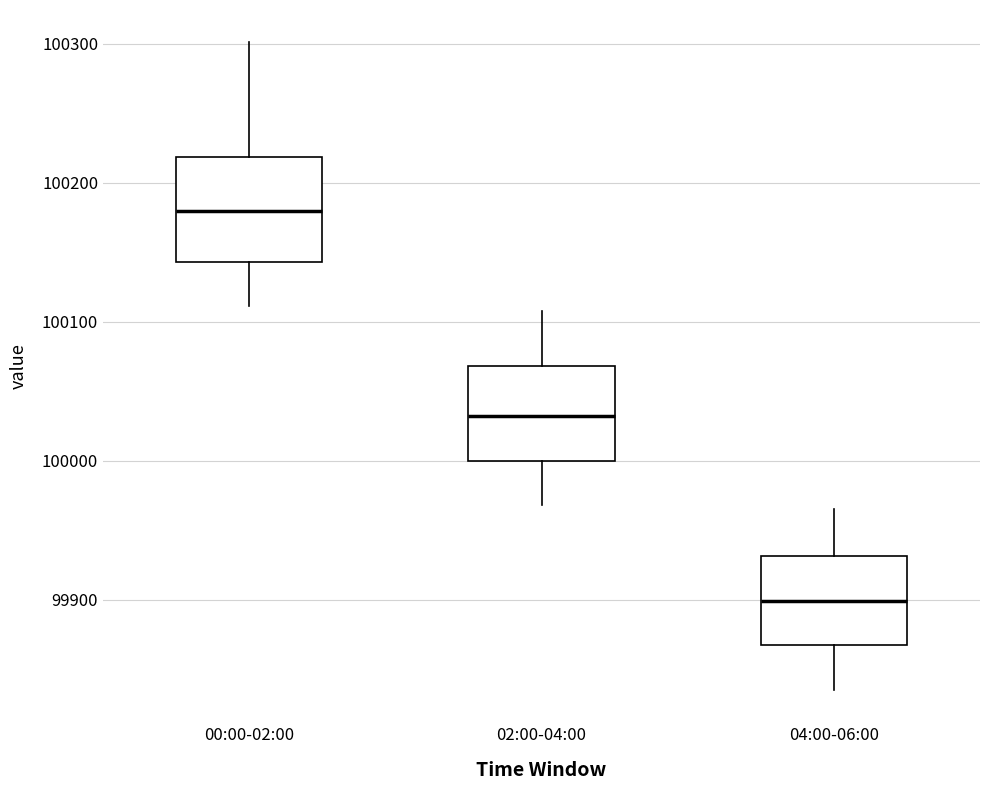

Reading left to right, read every box against the y-axis: the position of its median line, the range the box covers, and the ends of its whiskers. The values are not printed on the chart, so give them approximately, as read against the axis.

00:00-02:00: median 100180, box 100140 to 100220, whiskers 100110 to 100300
02:00-04:00: median 100030, box 100000 to 100070, whiskers 99970 to 100110
04:00-06:00: median 99900, box 99870 to 99930, whiskers 99840 to 99970